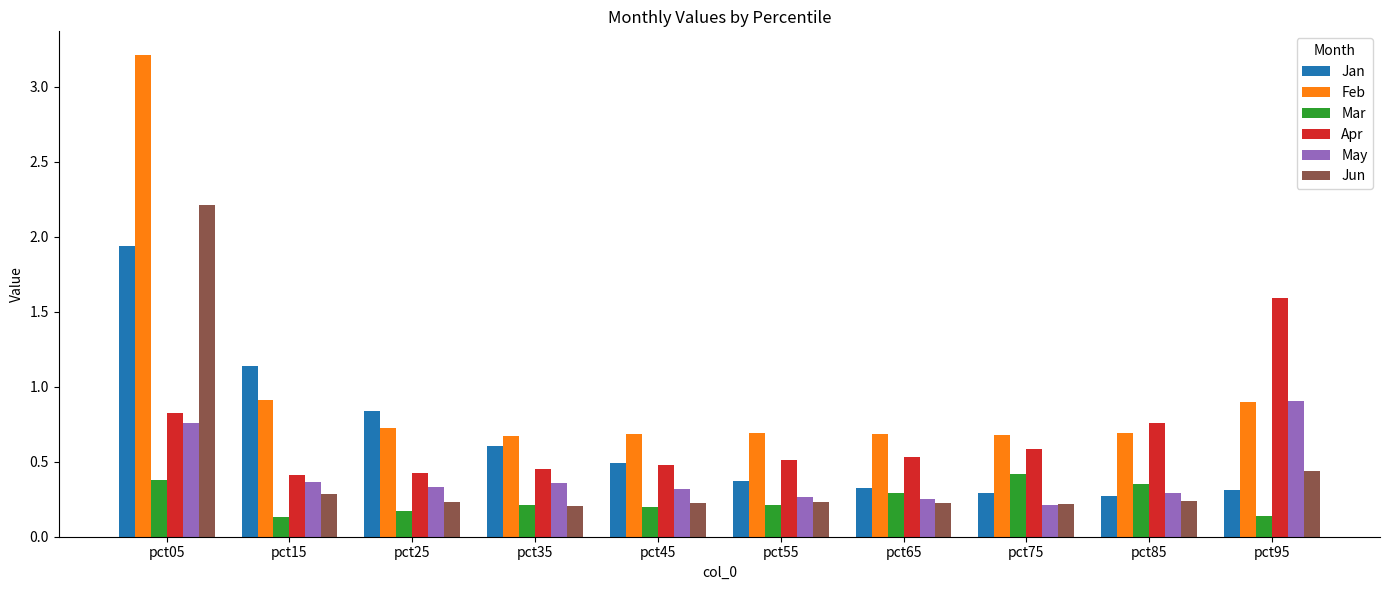

Which series has the widest spread of values?

Feb